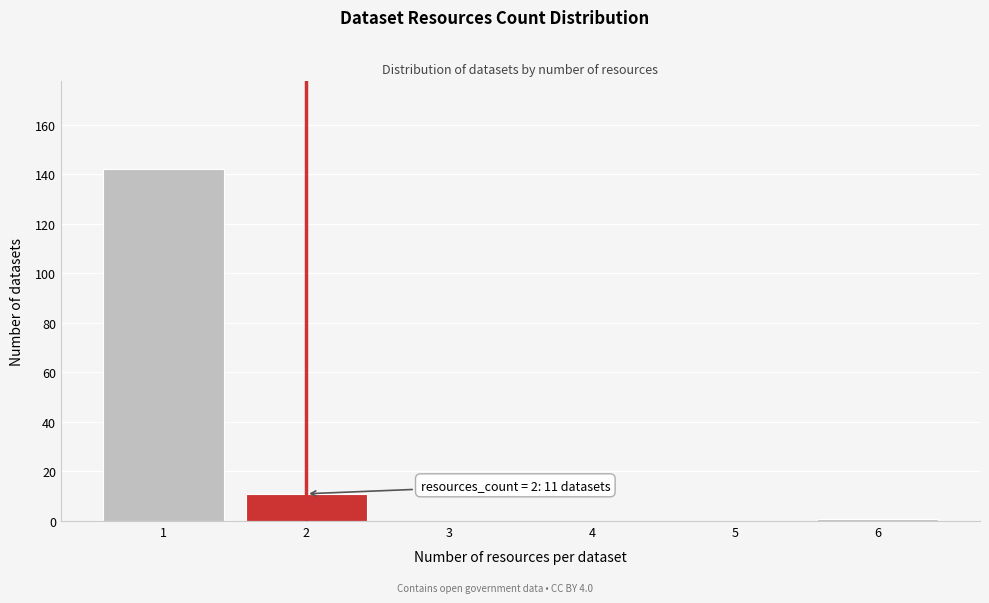

Which range on the x-axis has the tallest bar?

0.5 to 1.5